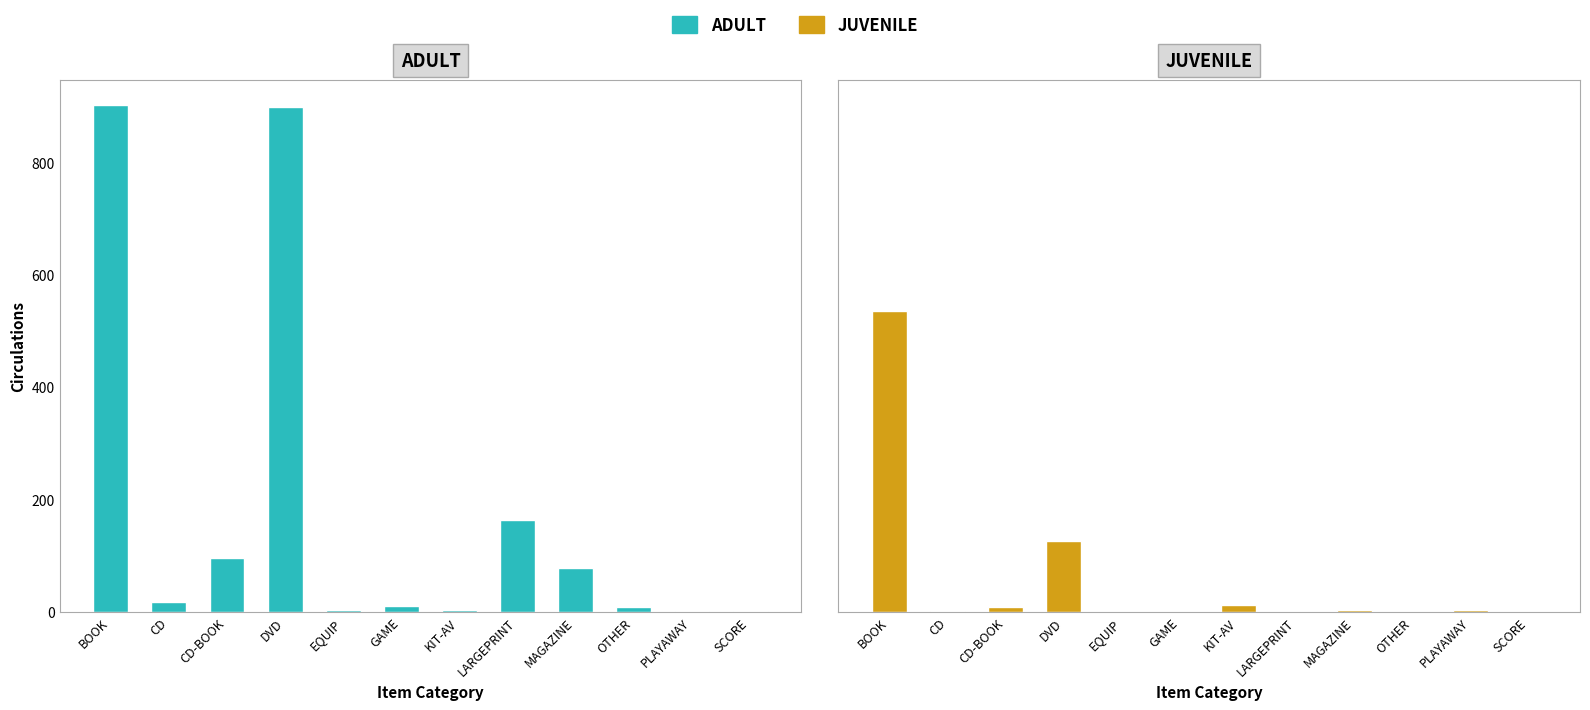

What are all the series names shown in the legend?

ADULT, JUVENILE